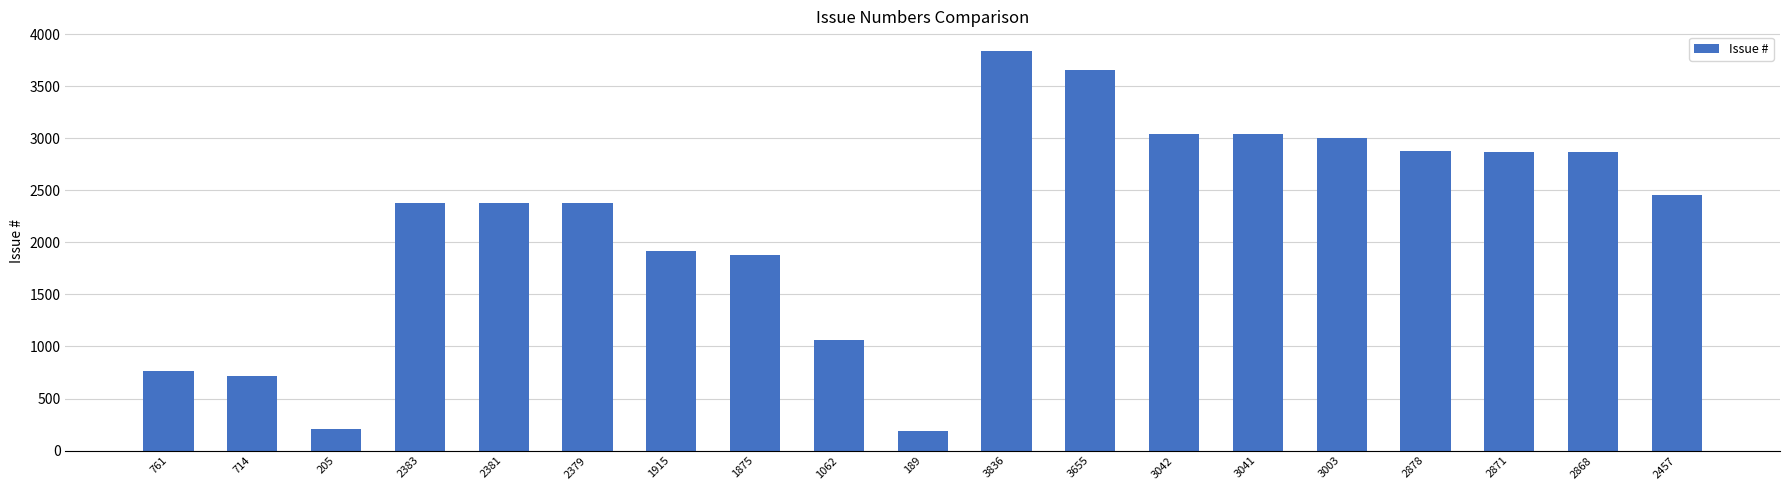

What is the change in value from 1875 to 2868?

+993